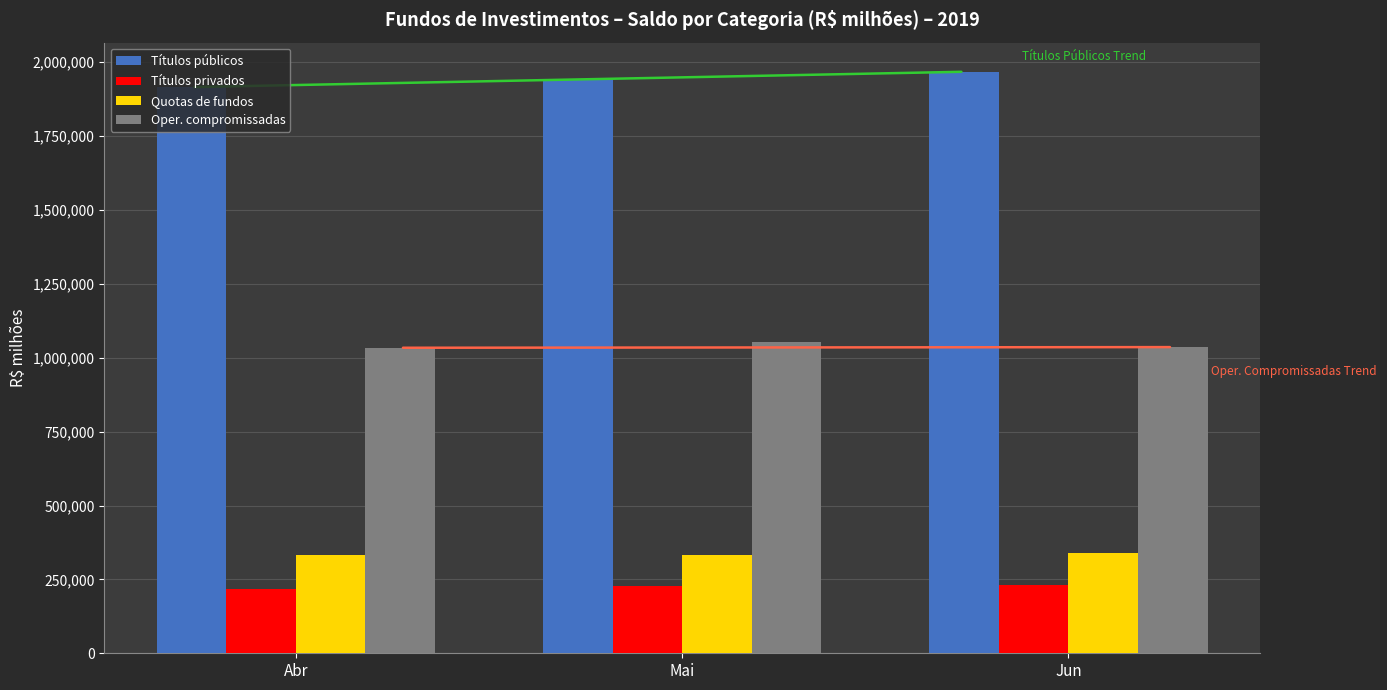

What is the value of the Títulos privados bar at the 3rd from the left?

232061.1